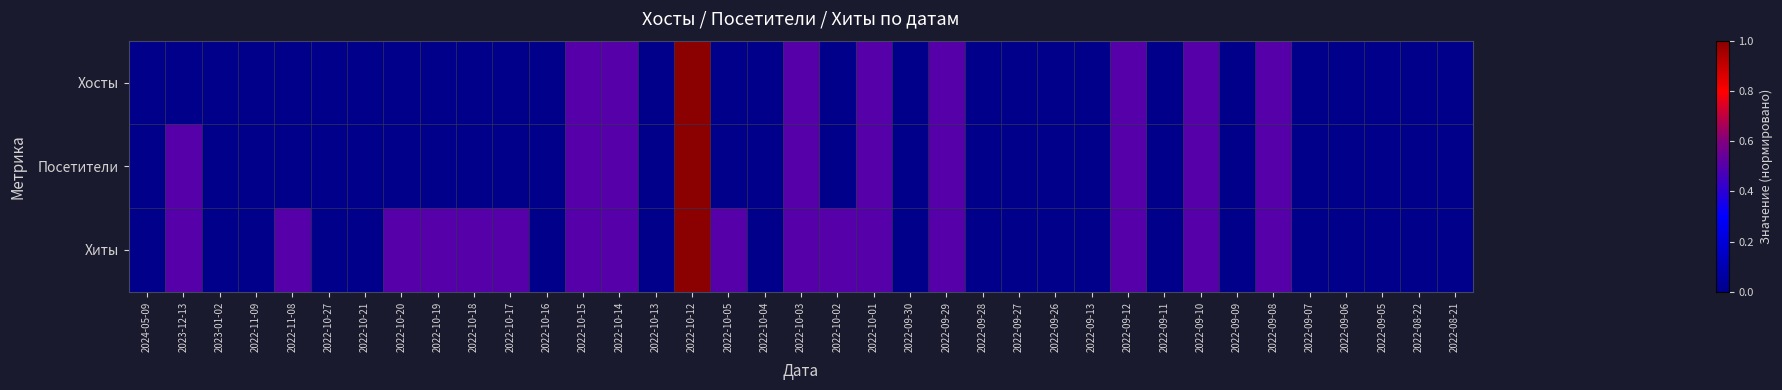

Which label corresponds to the largest value in the chart?

2022-10-12